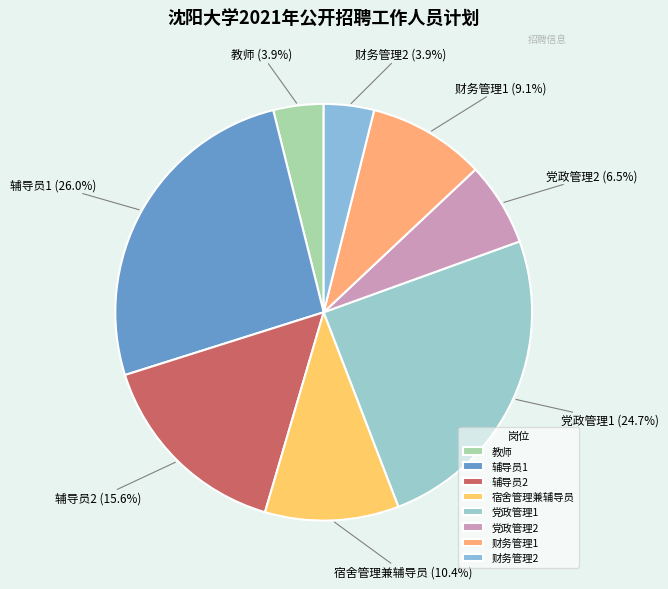

What is the largest slice in the pie chart?

辅导员1